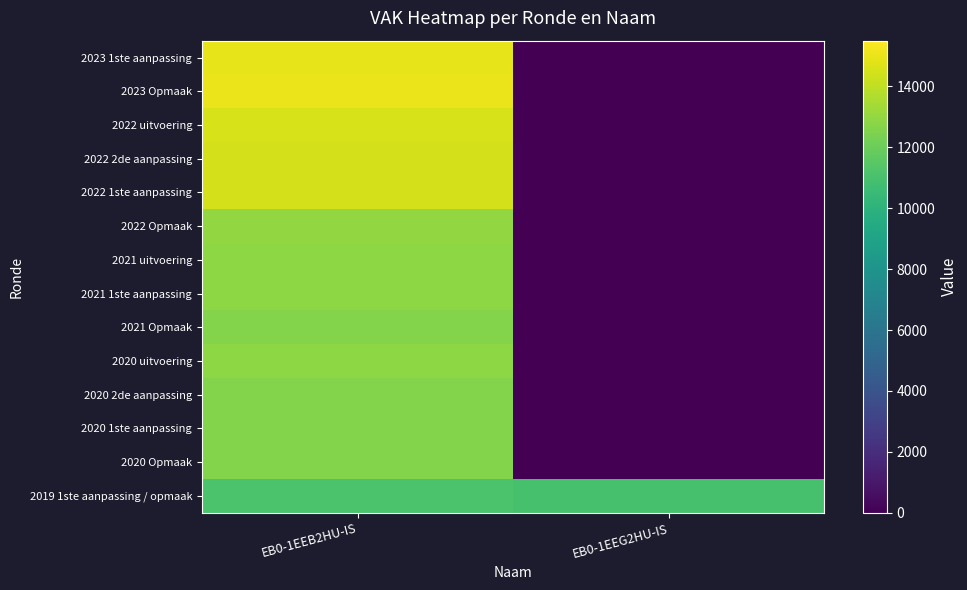

At how many categories does at least one series exceed 3658?

2